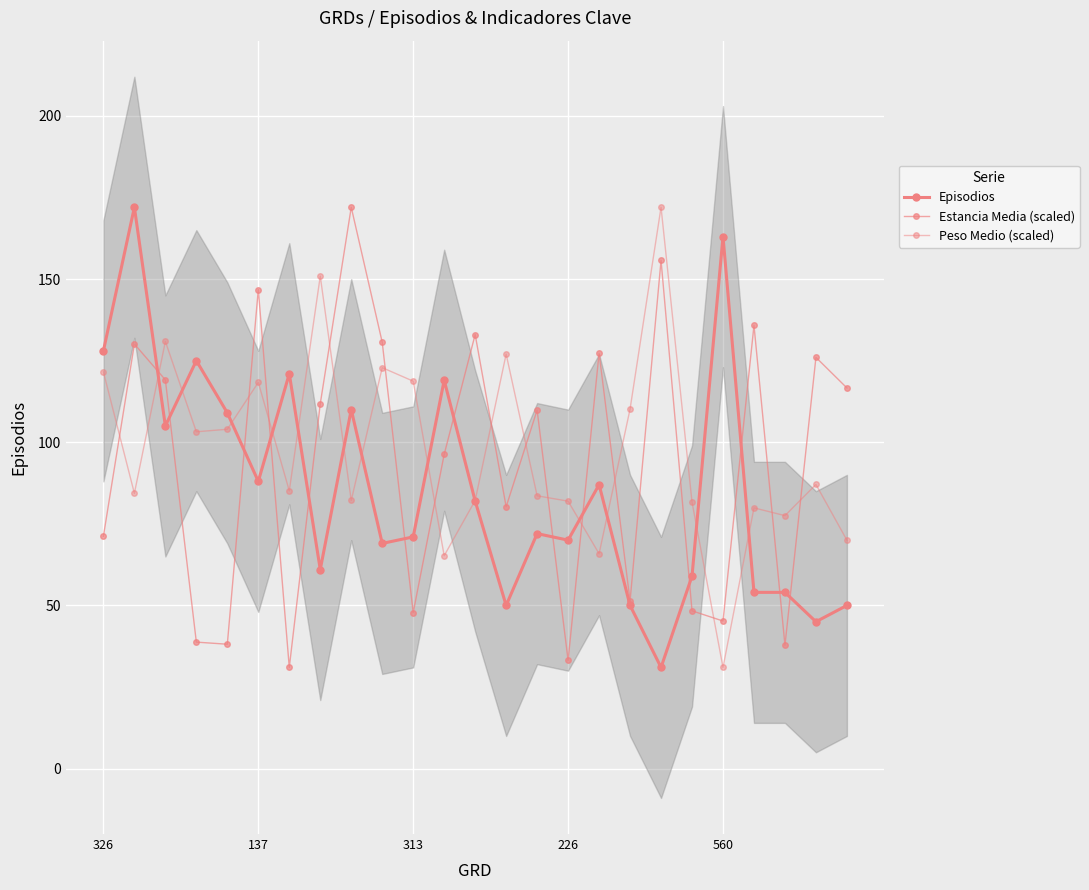

Which label corresponds to the smallest value in the chart?

18